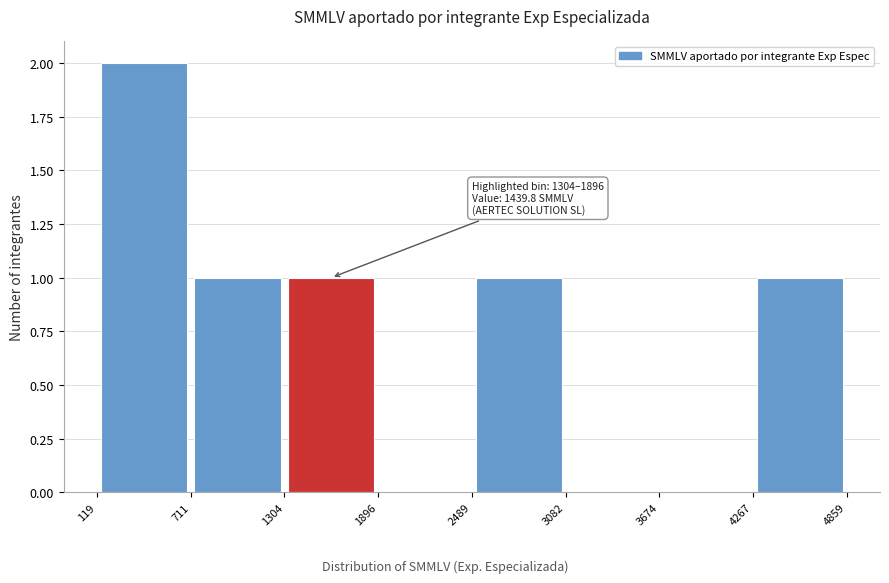

Which range on the x-axis has the tallest bar?

119 to 711